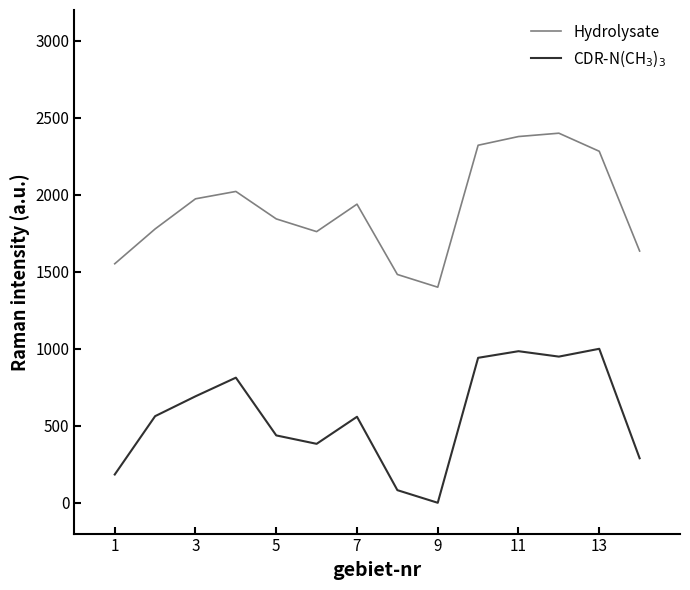

How many lines are shown in the chart?

2